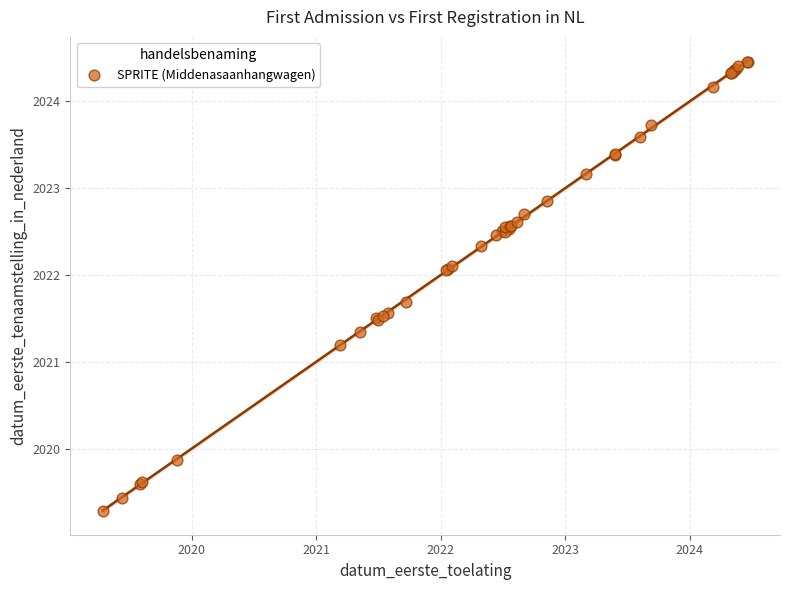

What Y value in the scatter plot is closest to 2021?

2021.2